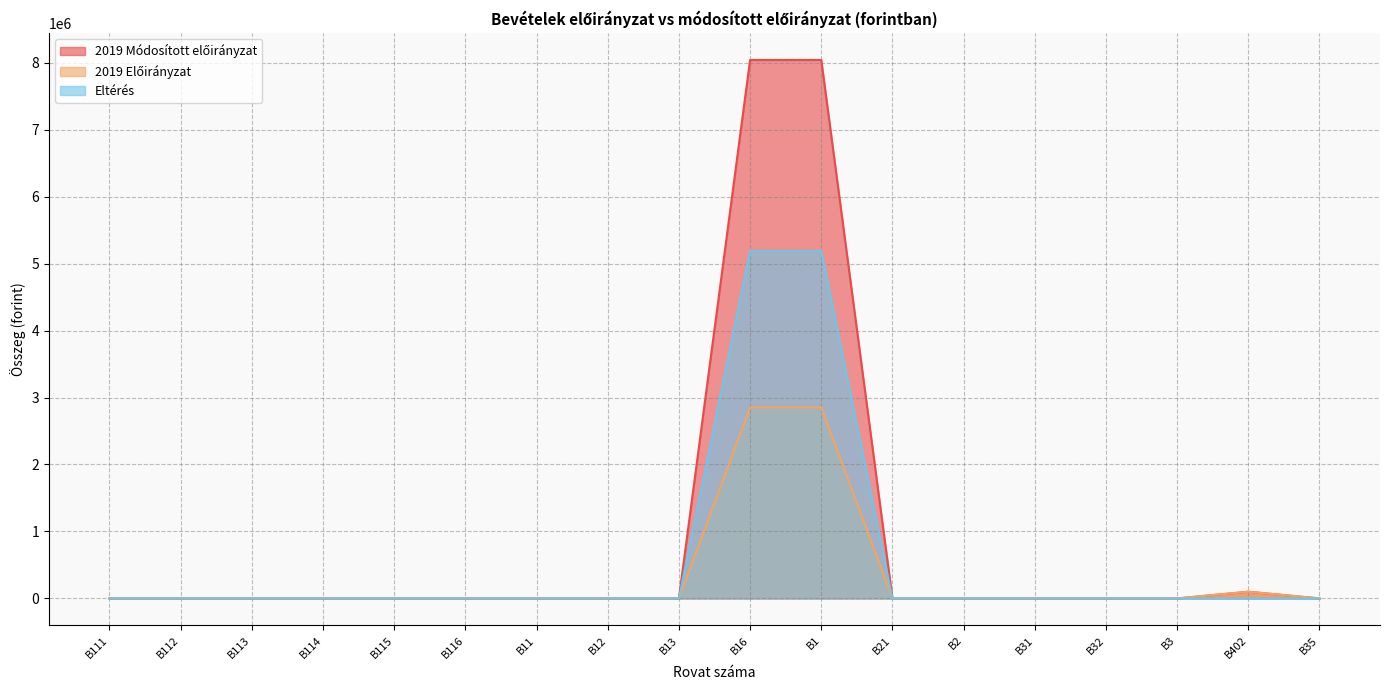

What is the sum of all 2019 Előirányzat values?

5803366